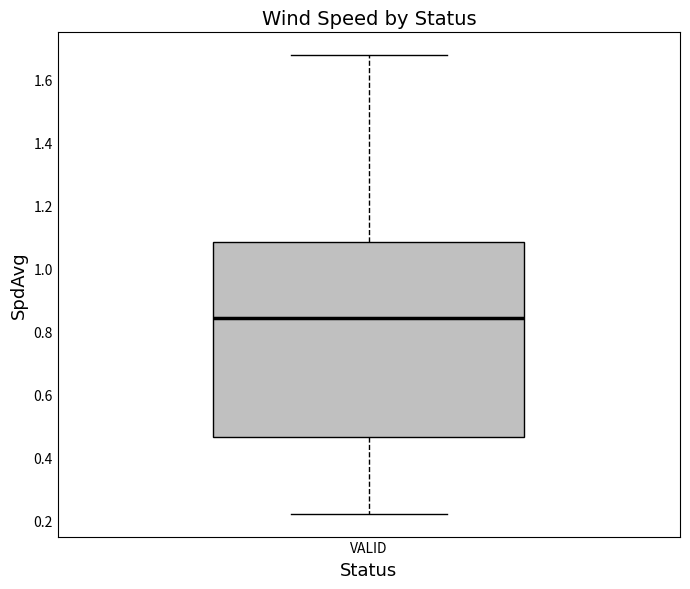

Where does the upper whisker of the box for VALID end on the y-axis? The values are not printed on the chart, so give them approximately, as read against the axis.

1.68